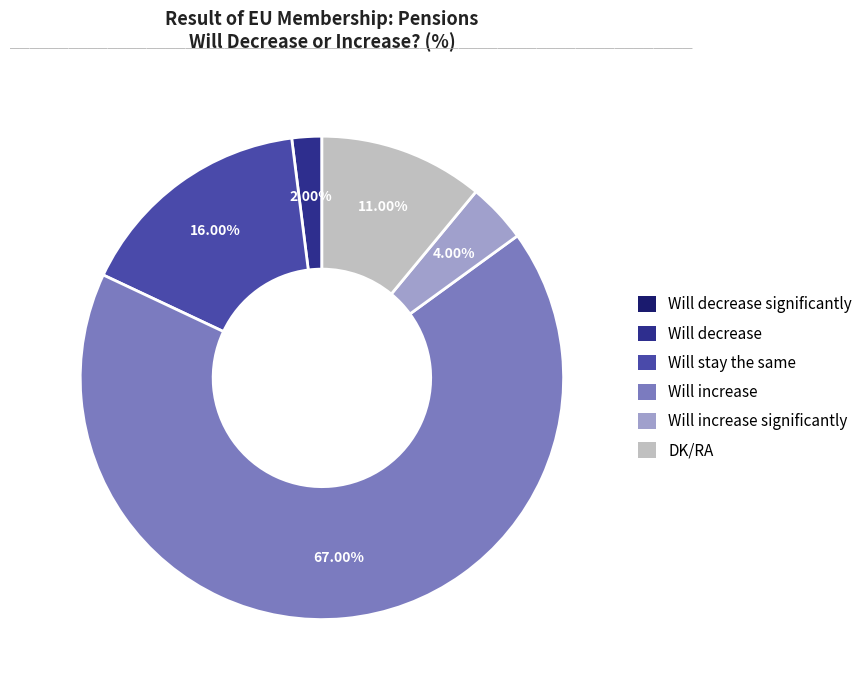

Is there any slice that represents more than half of the pie?

Yes